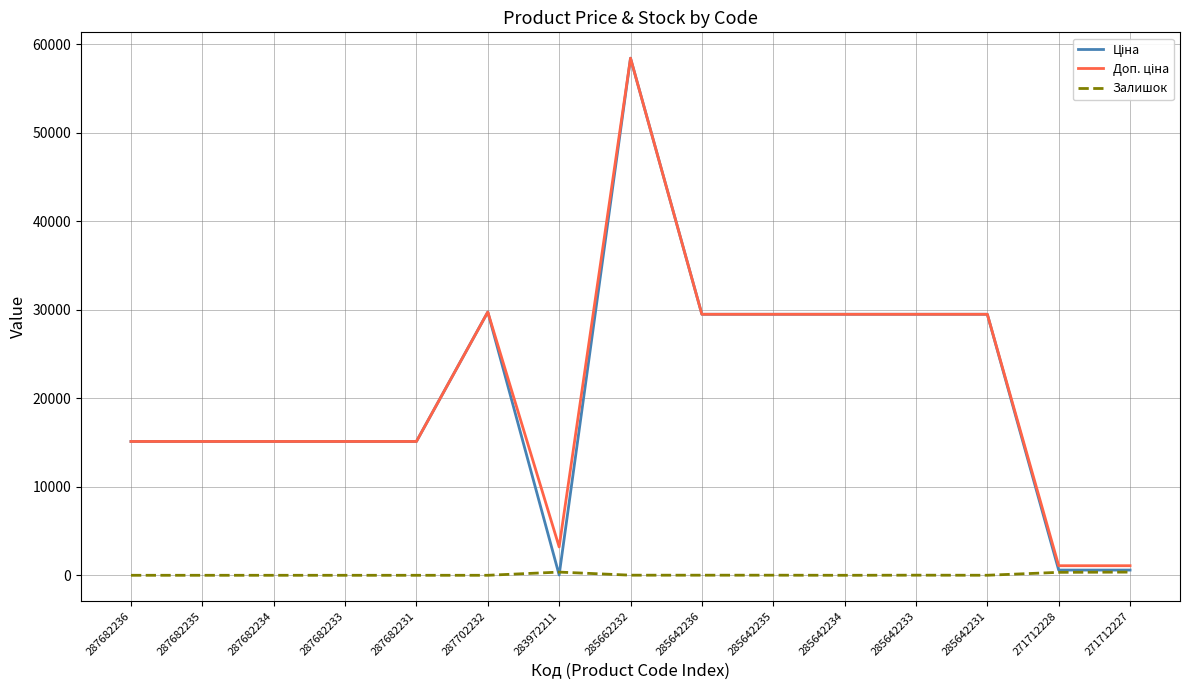

At which category is the sum across all series the highest?

285662232